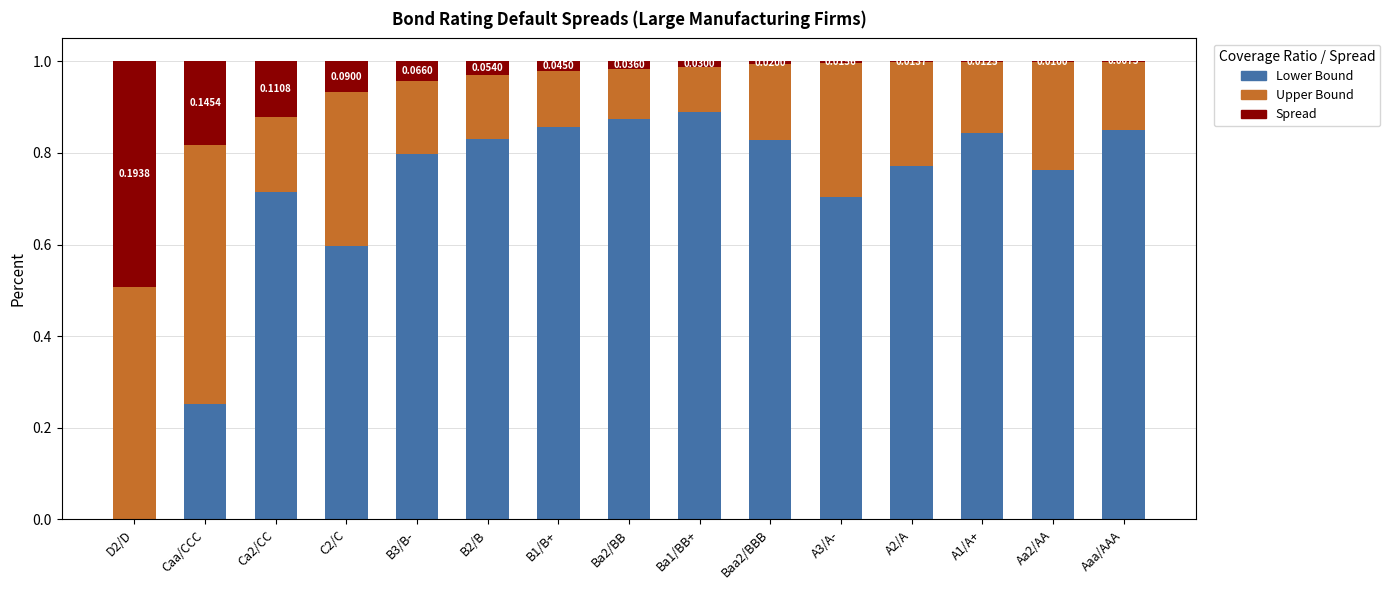

What is the total value across all series at D2/D?

1.0